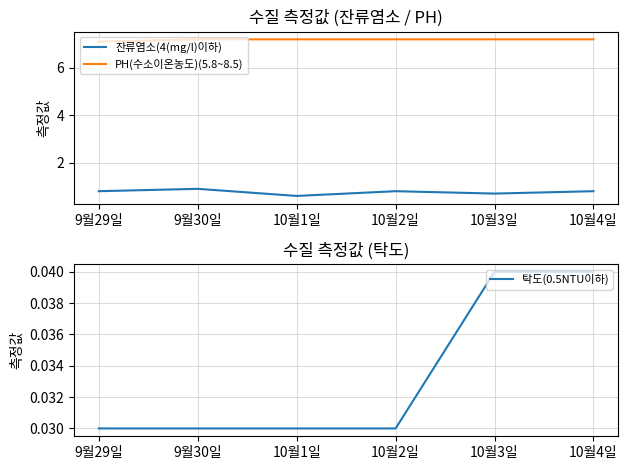

True or false: 잔류염소(4(mg/l)이하) and 탁도(0.5NTU이하) intersect in this chart.

False